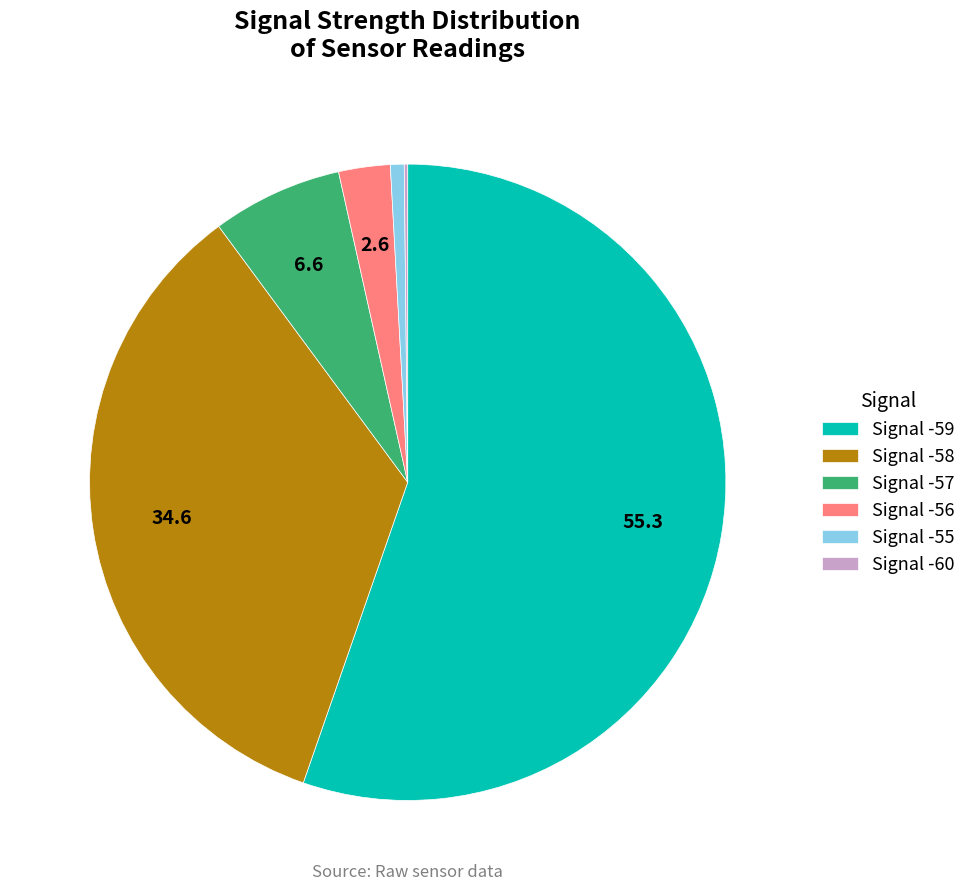

True or false: Signal -59 accounts for 55% of the total.

True